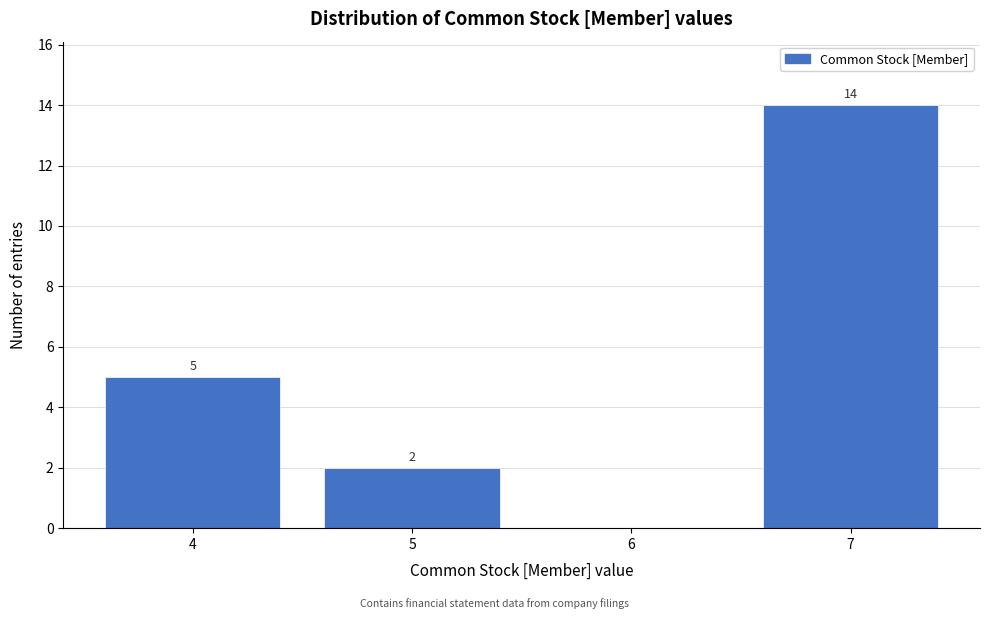

Reading left to right, extract all data points from this chart.

4=5	5=2	6=0	7=14